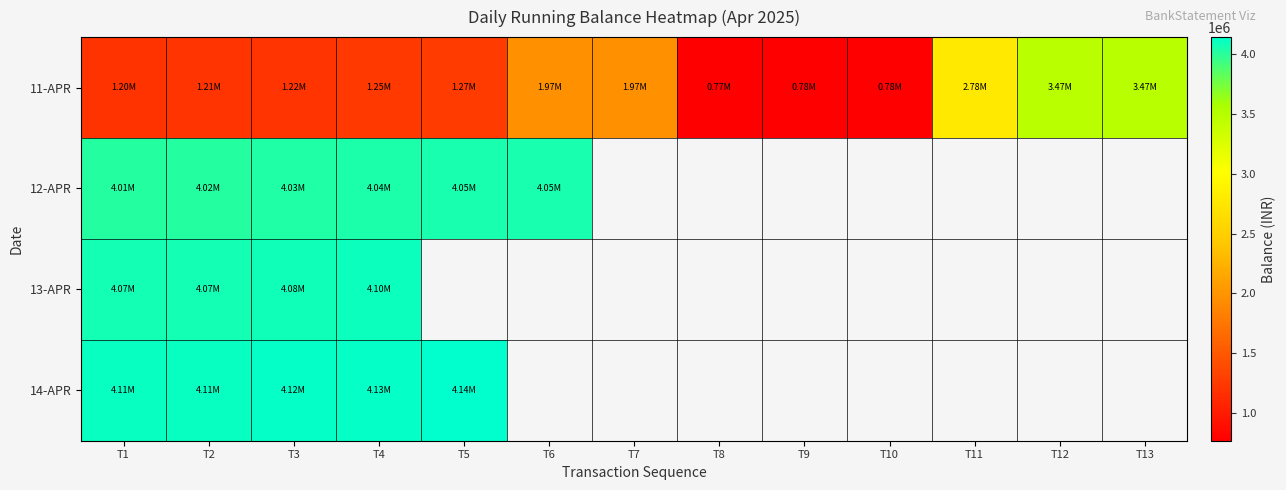

The 11-APR series shows 1246293.2 at T4. True or false?

True